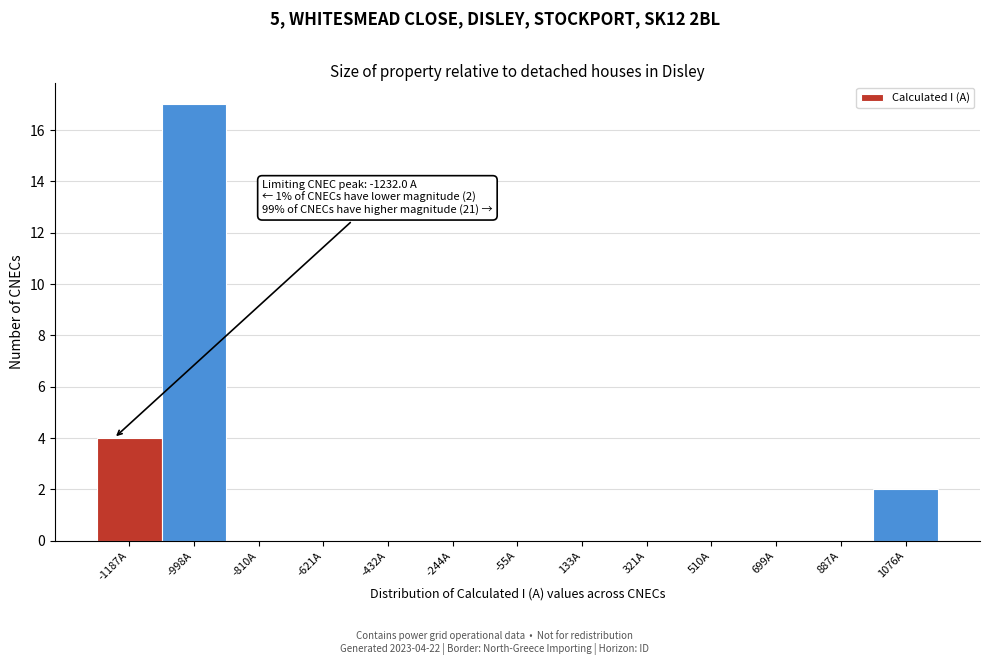

Over which range of the x-axis is the bar tallest?

-1100 to -900